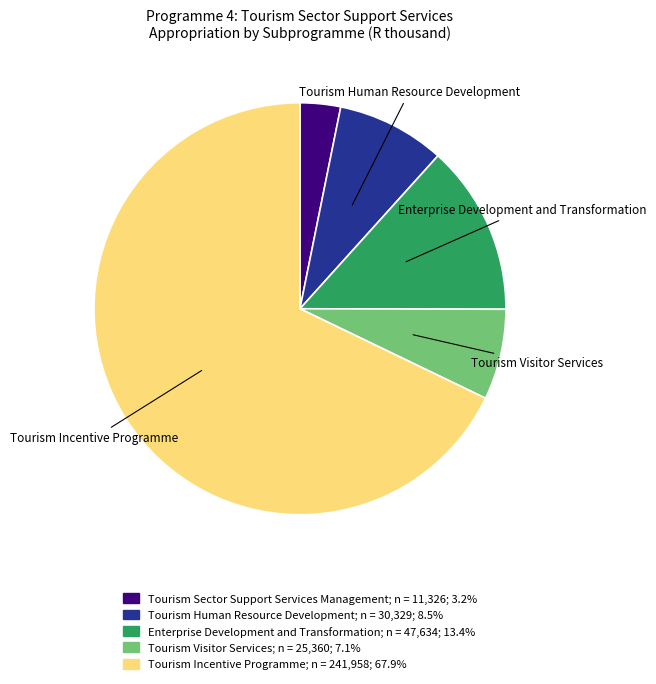

Which slice is the smallest?

Tourism Sector Support Services Management